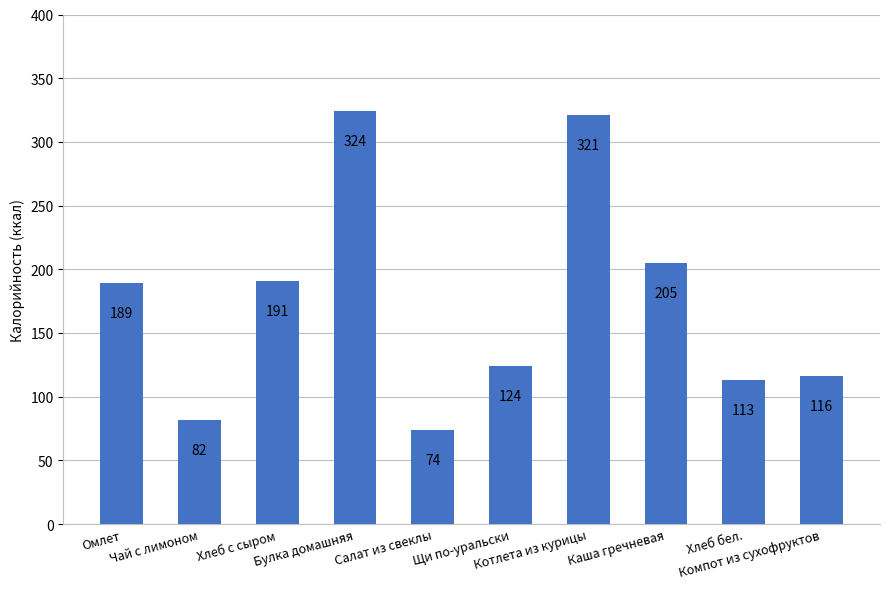

What is the minimum value shown in the chart?

74